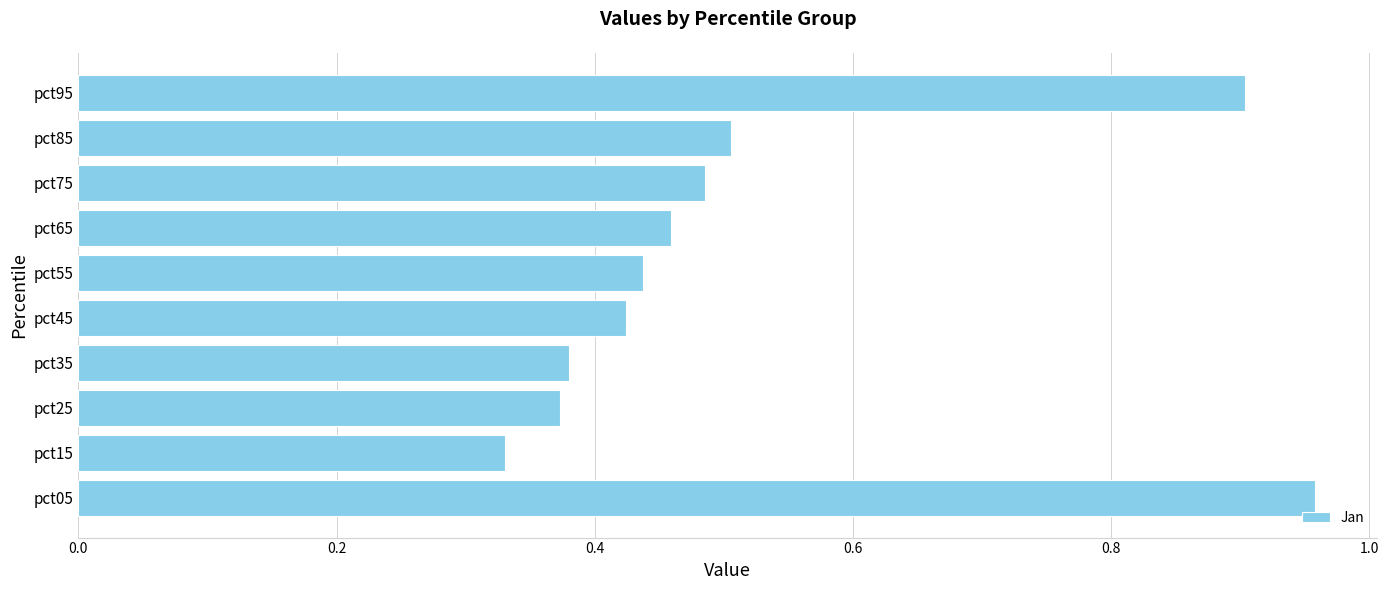

Which label corresponds to the smallest value in the chart?

pct15